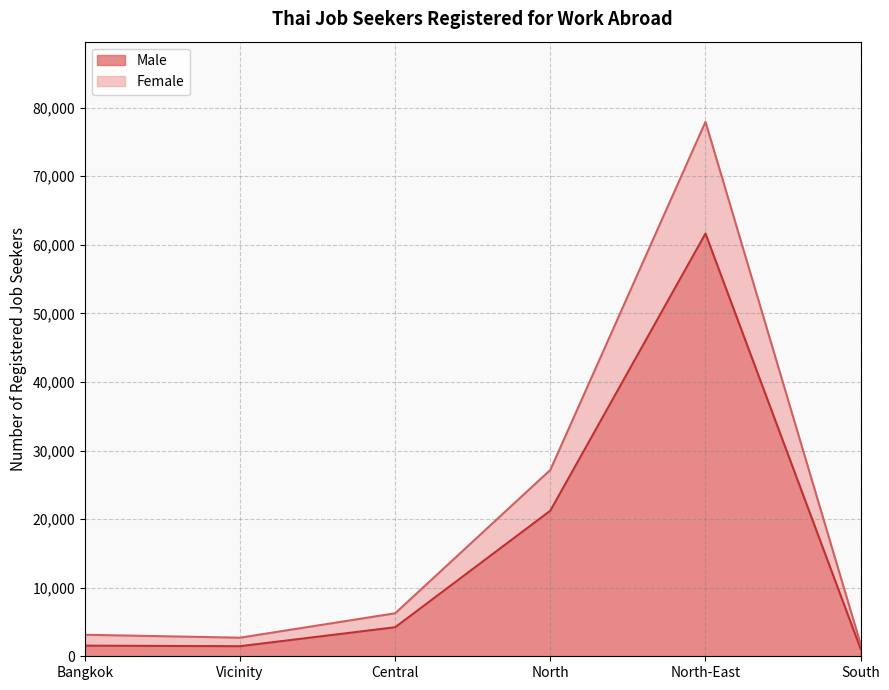

What position from the left is Central?

3